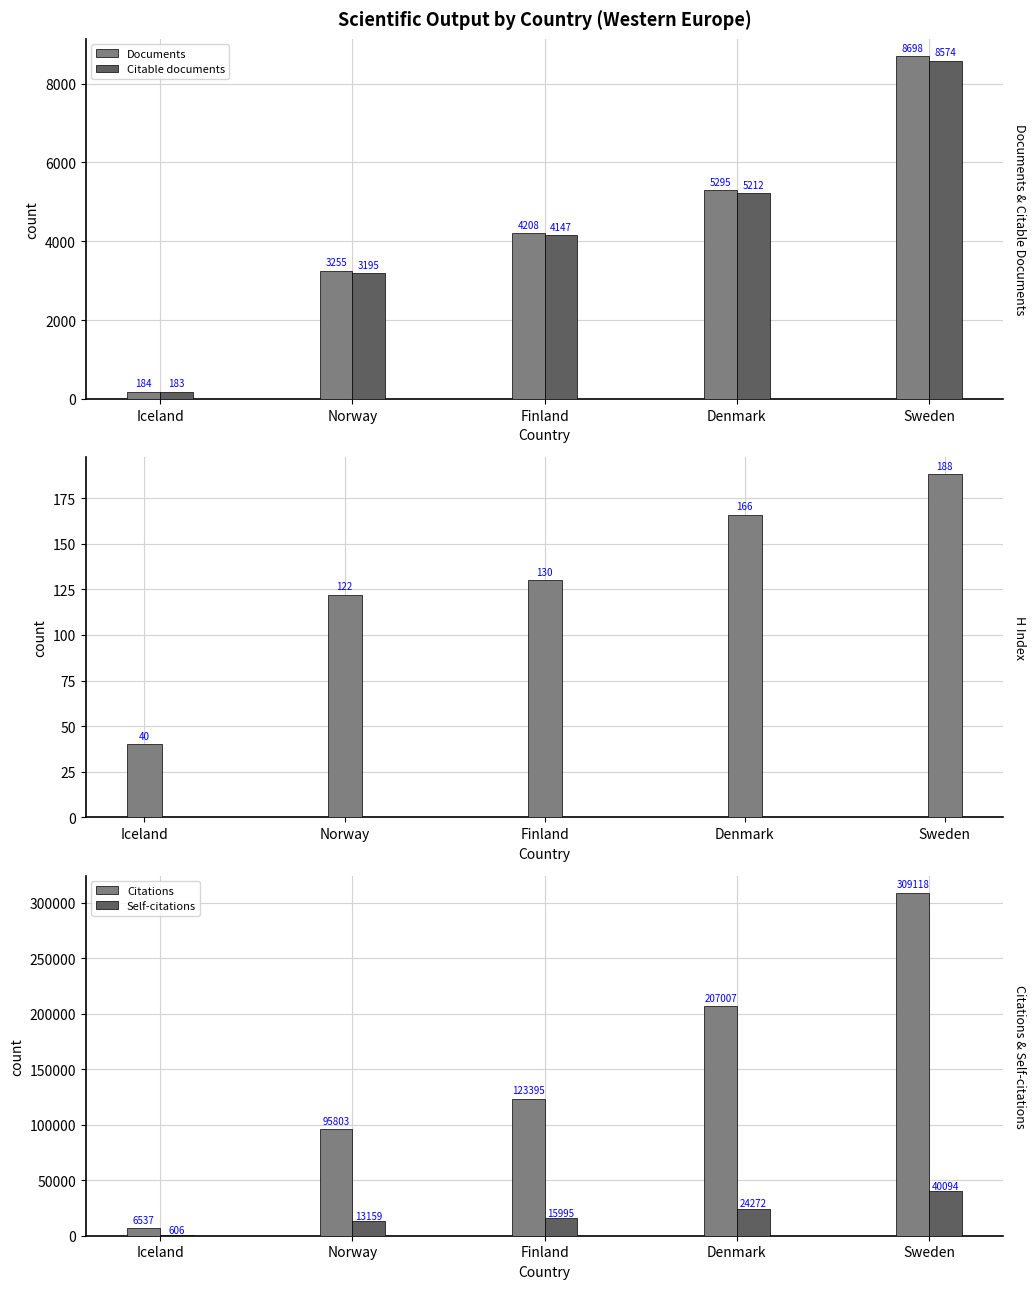

What is the approximate value of Documents at Sweden, to the nearest 50?

8700